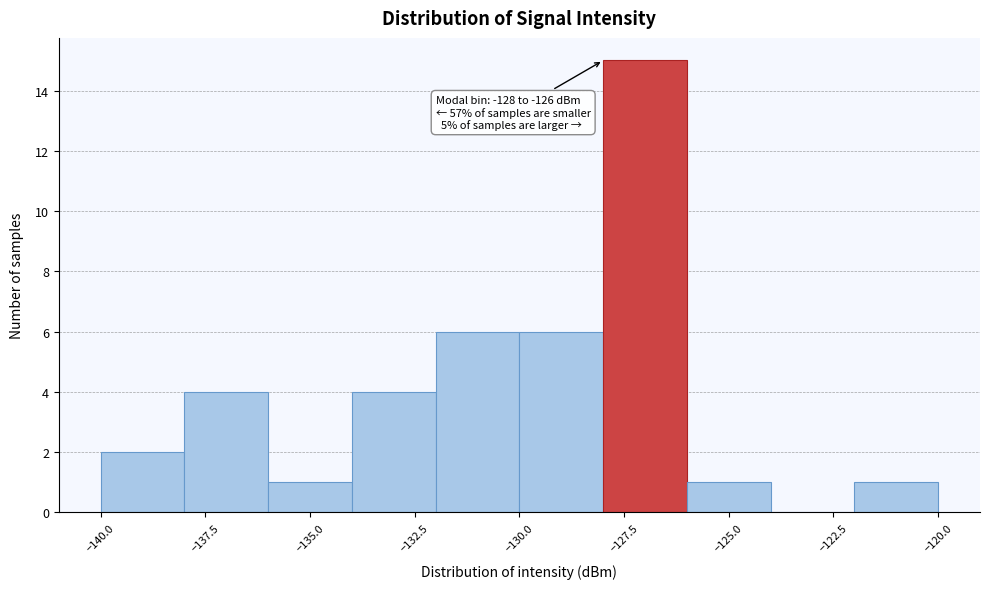

Which range on the x-axis has the tallest bar?

-128 to -126